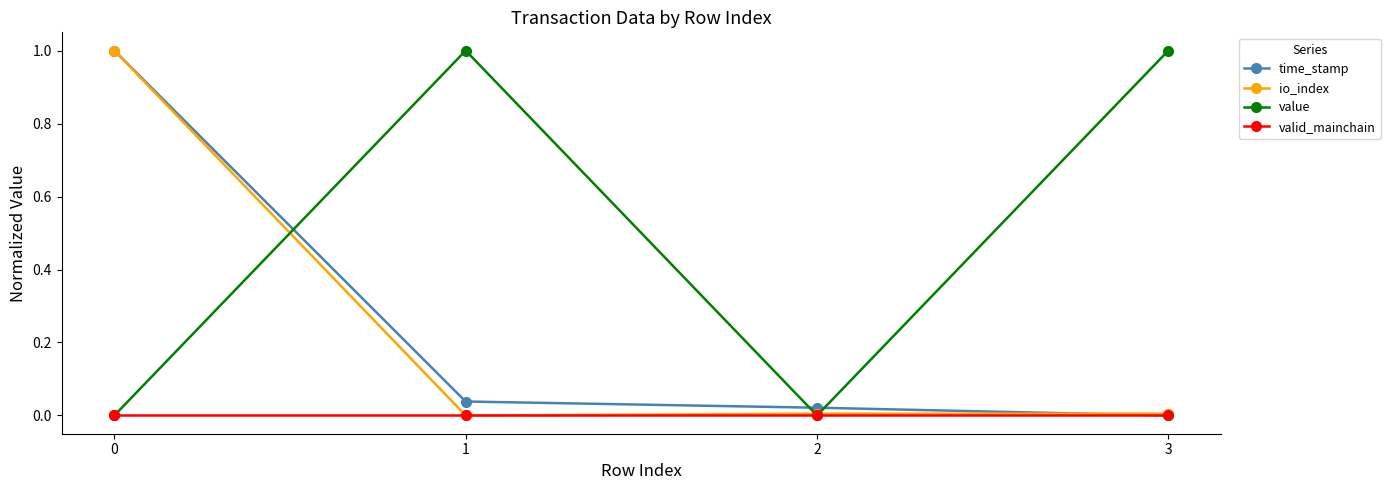

What is the average value of the io_index series?

0.3